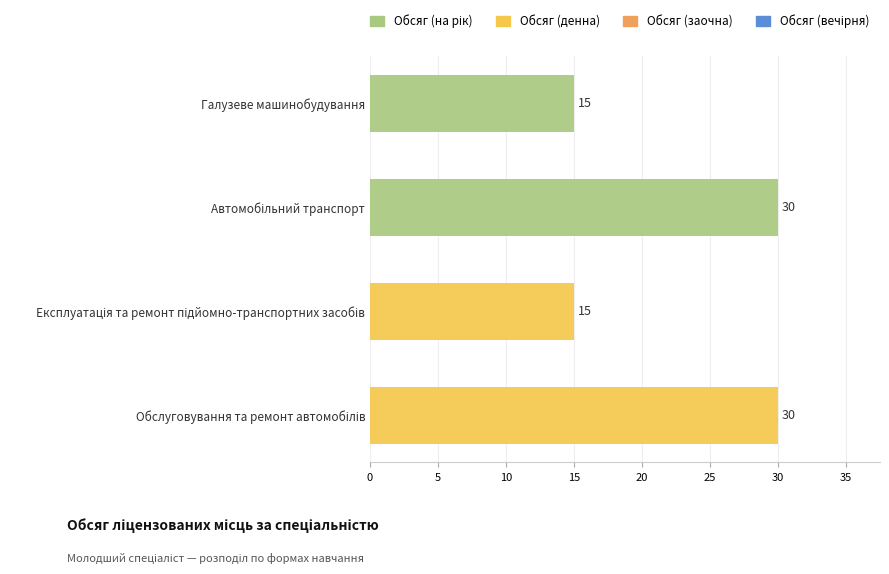

How many categories are shown in the chart?

4